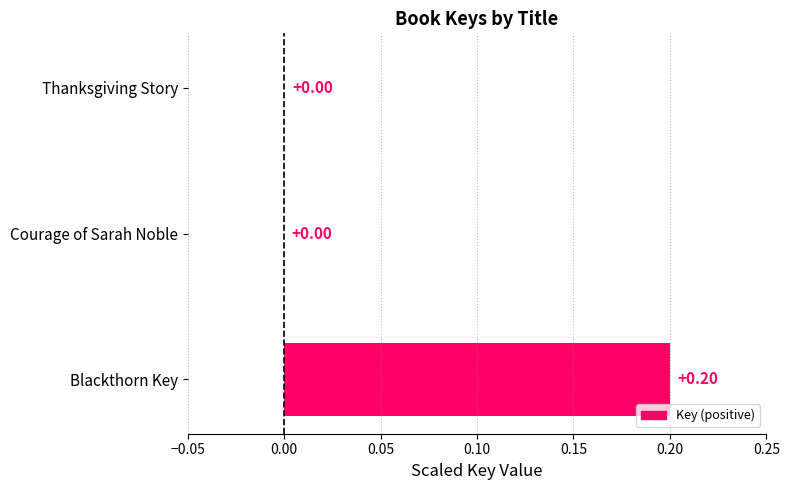

At which category does the chart reach its peak across all series?

Blackthorn Key